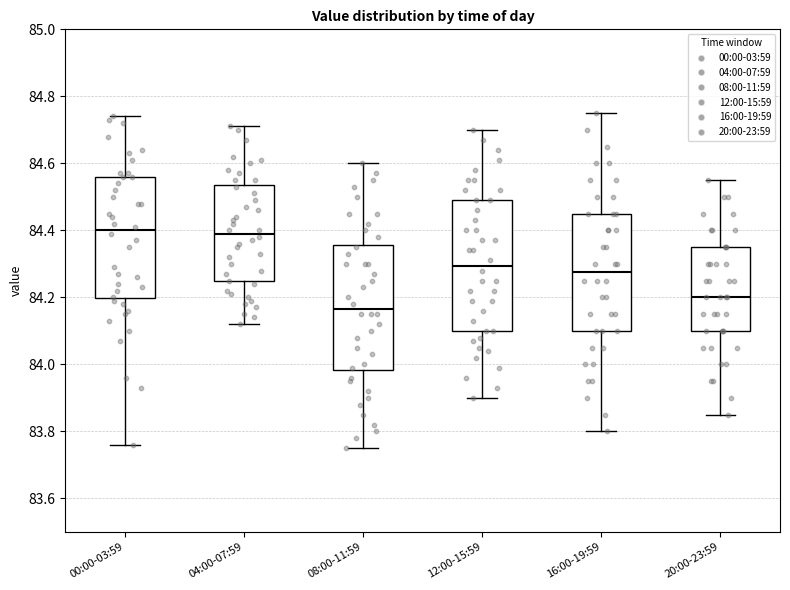

Which box's median line is the lowest?

08:00-11:59